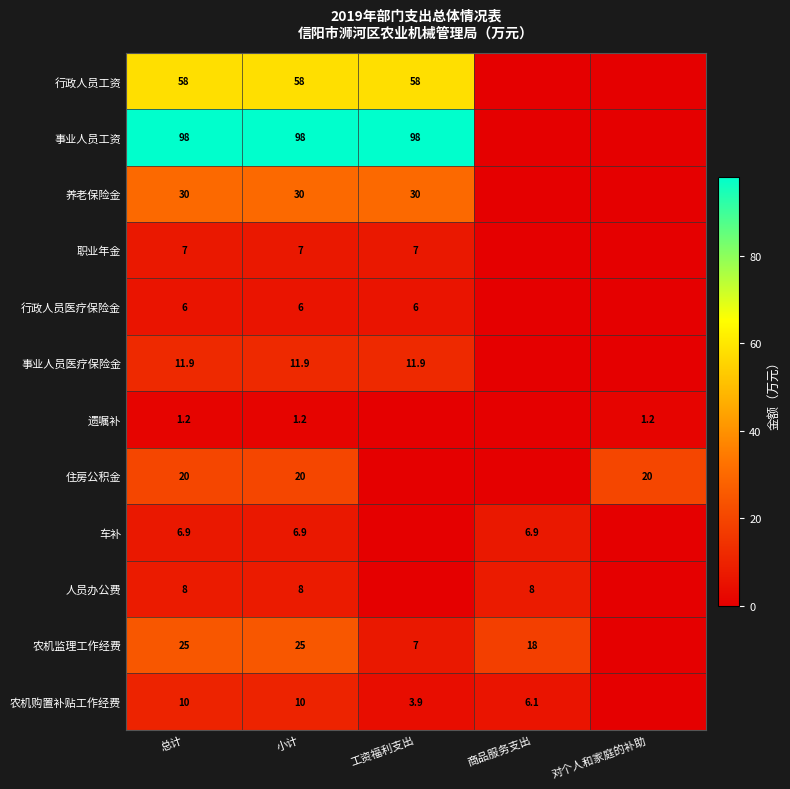

What is the spread (max minus min) of values at 工资福利支出?

98.0